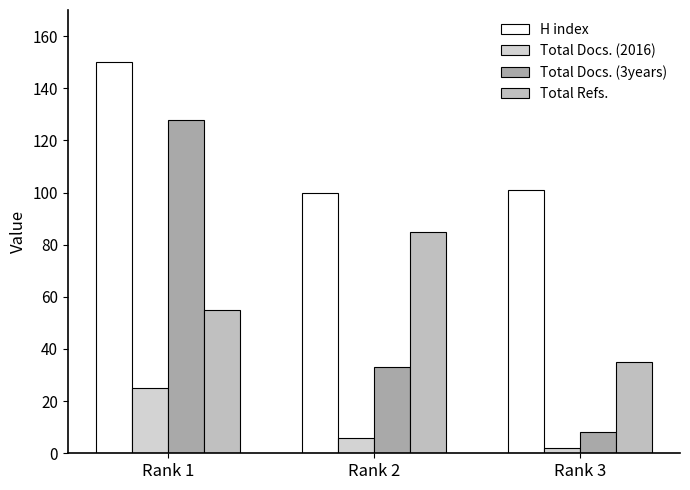

Where is Total Docs. (3years) nearest to the value 68?

Rank 2